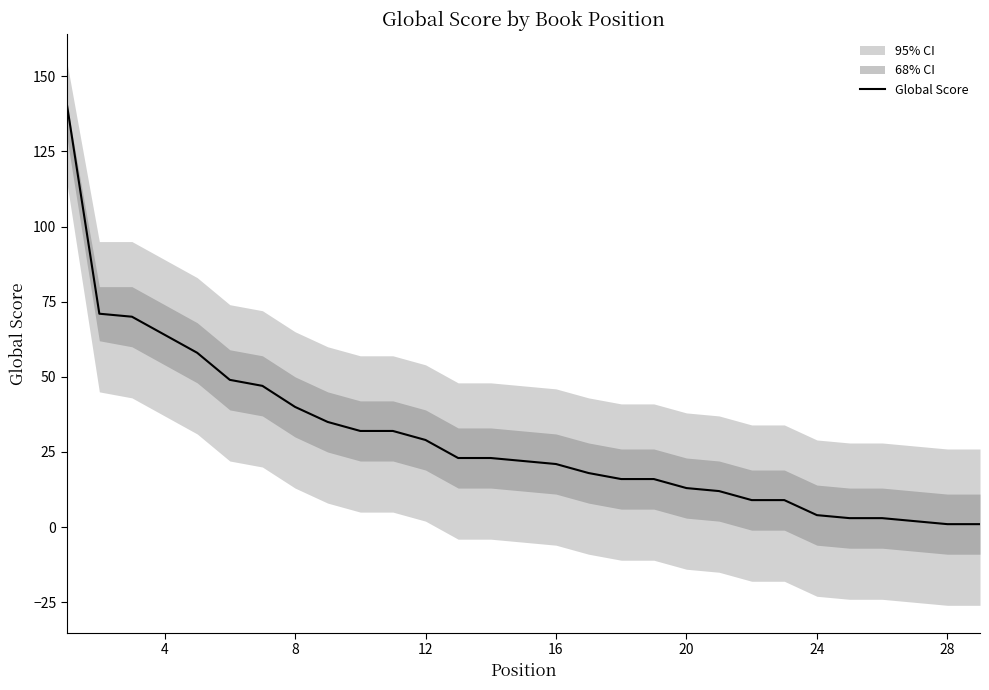

What is the maximum value for Global Score?

141